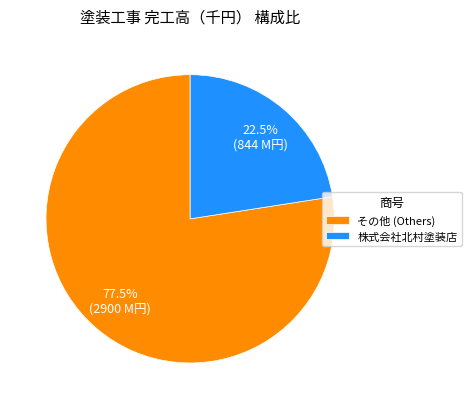

Which category has the smallest portion of the pie?

株式会社北村塗装店